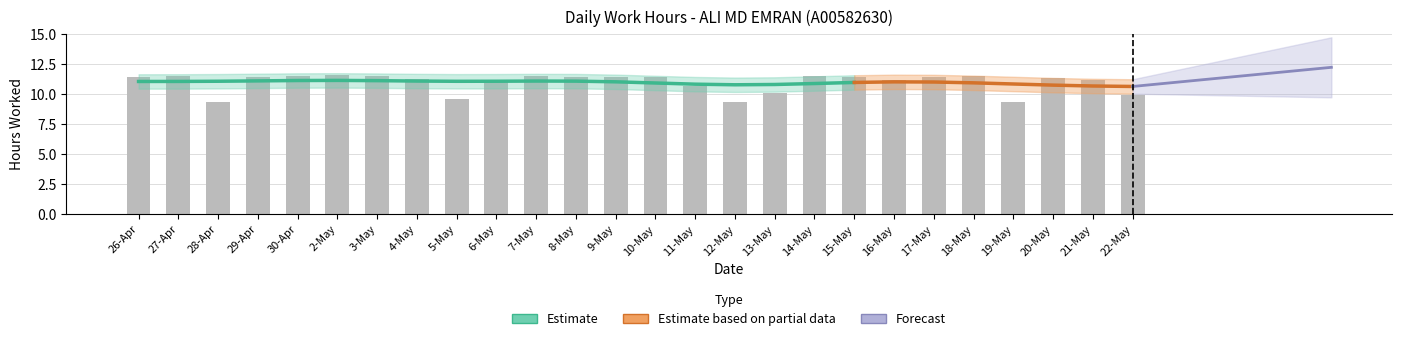

Are the bars grouped side by side (vs. stacked)?

No